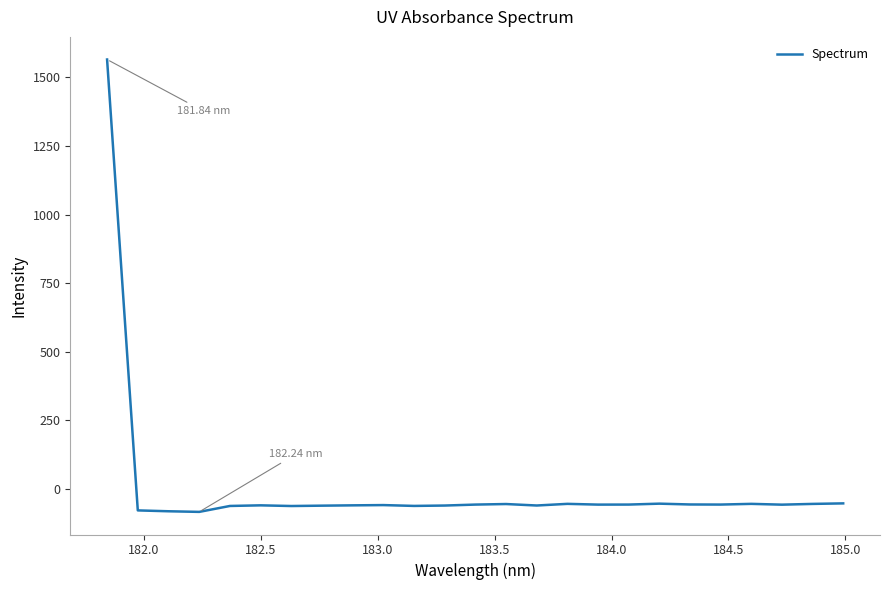

Does the chart display data point markers on the line(s)?

No